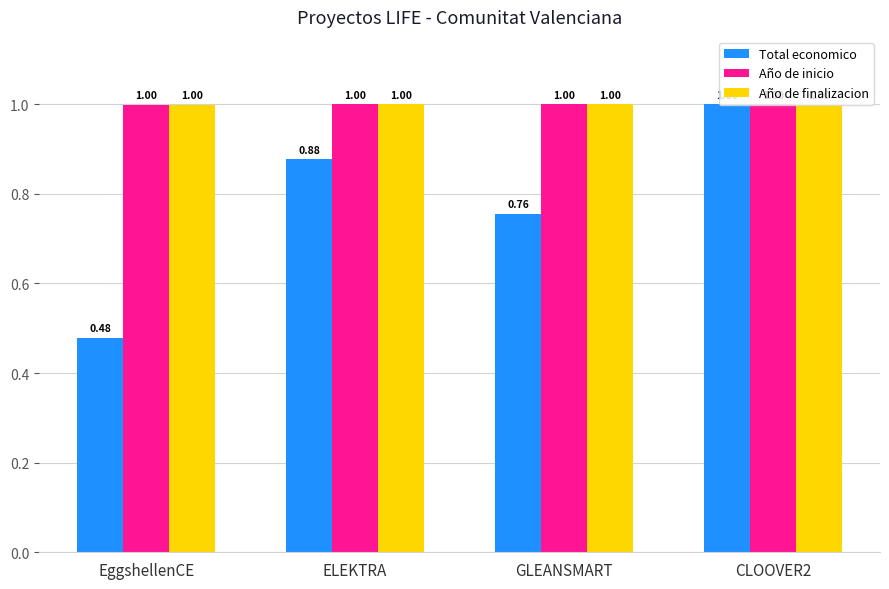

How many Año de finalizacion values are between 0 and 1?

4